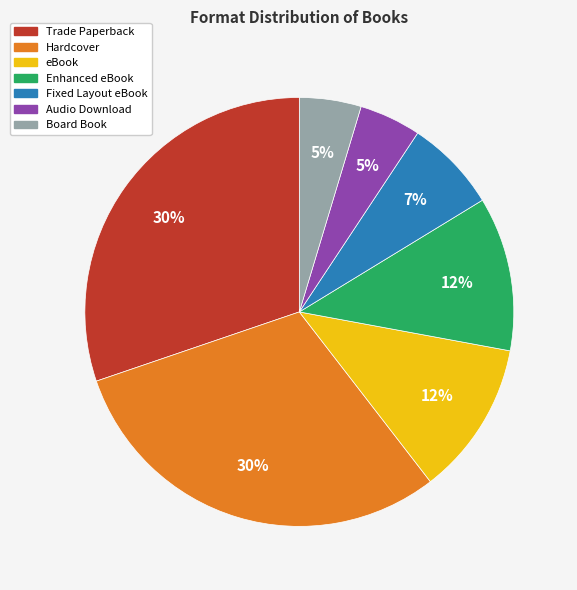

The Trade Paperback slice represents 30% of the pie. True or false?

True